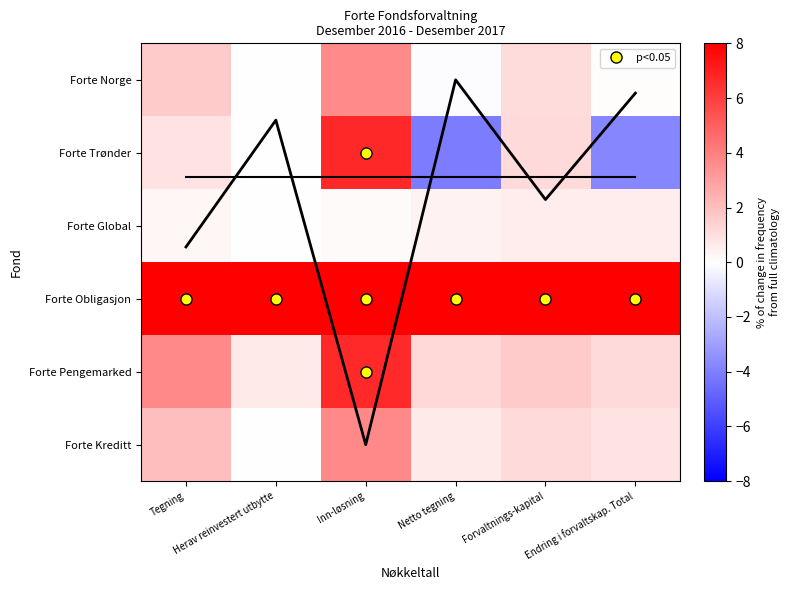

At Forvaltnings-kapital, list the series in order from smallest to largest.

Forte Global, Forte Norge, Forte Kreditt, Forte Trønder, Forte Pengemarked, Forte Obligasjon